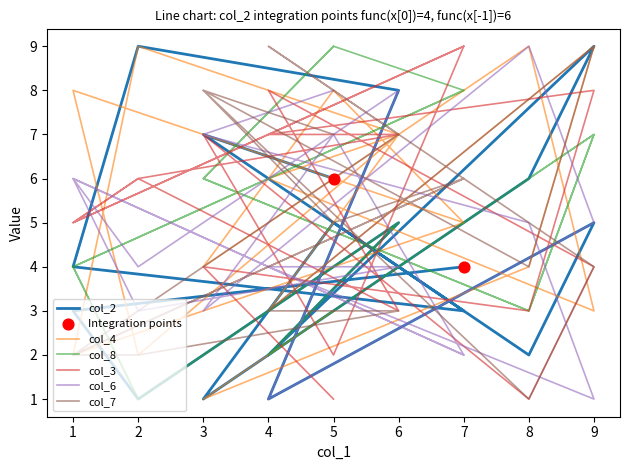

Which series has the largest total across all categories?

col_4